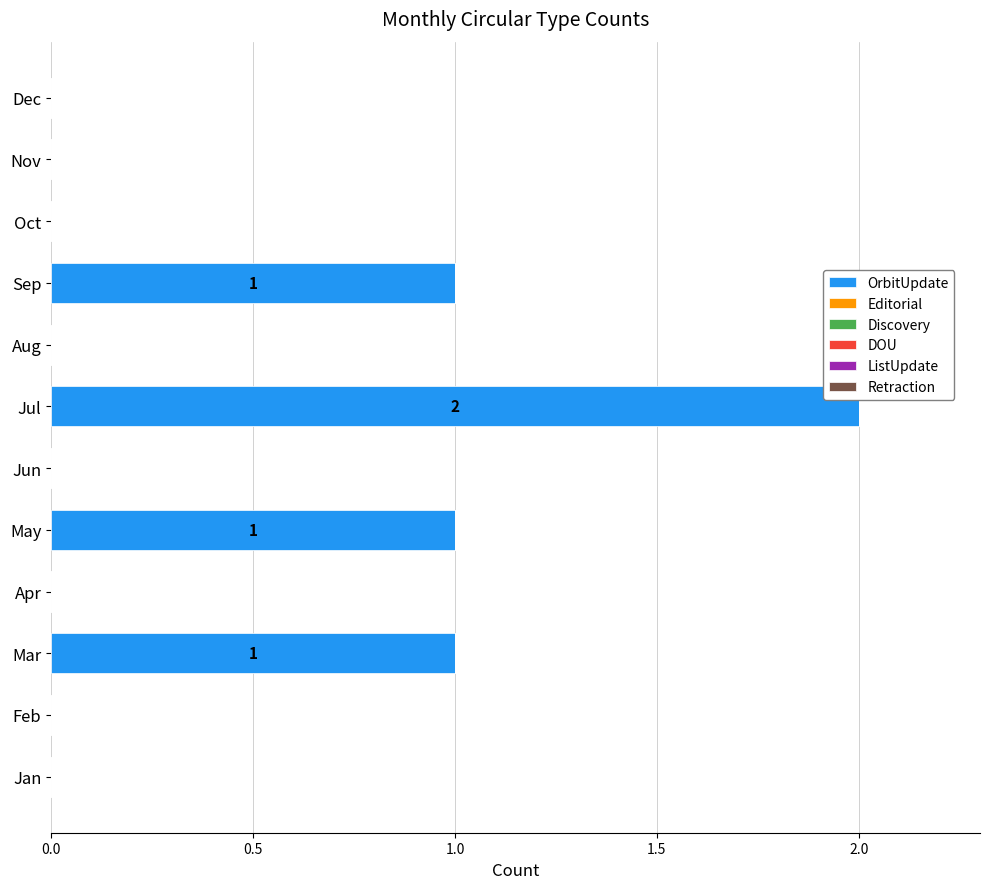

Approximately how many times larger is the value at May compared to Jul?

0.5